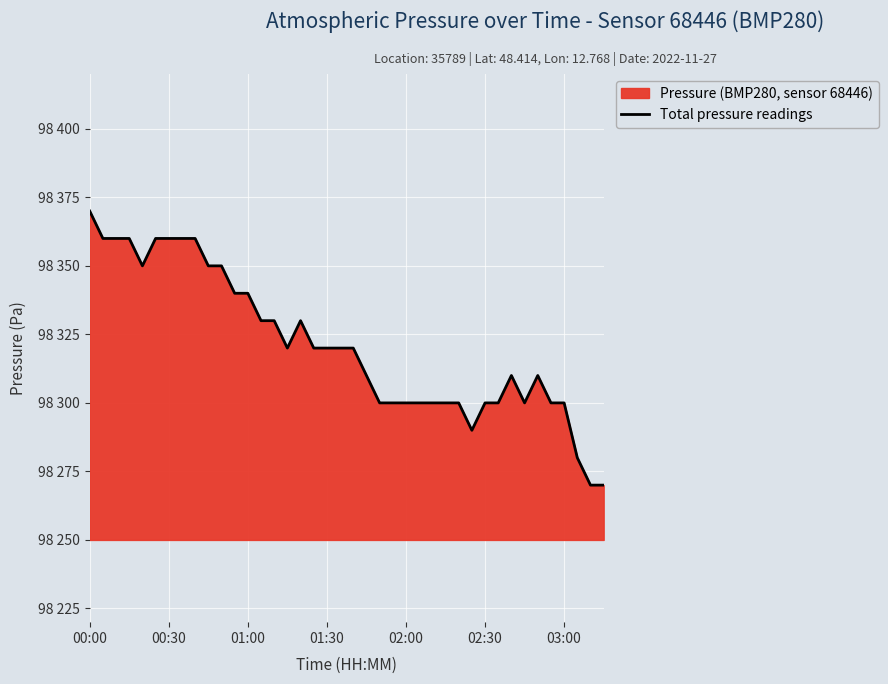

How many data points are less than 98320?

19